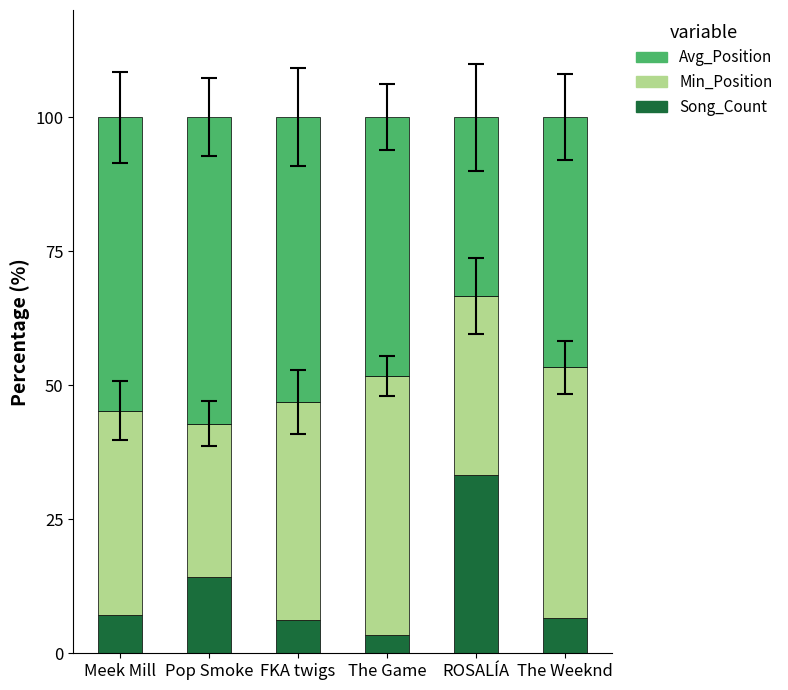

At which label does Song_Count reach its minimum?

The Game